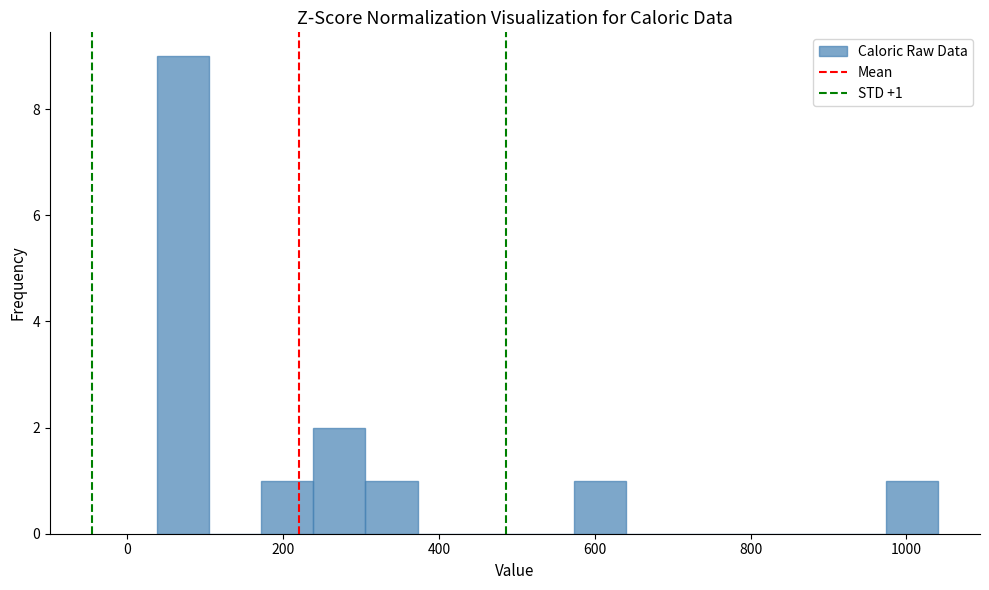

Around what value on the x-axis is the tallest bar? Give the approximate position of its centre, as read against the axis.

80